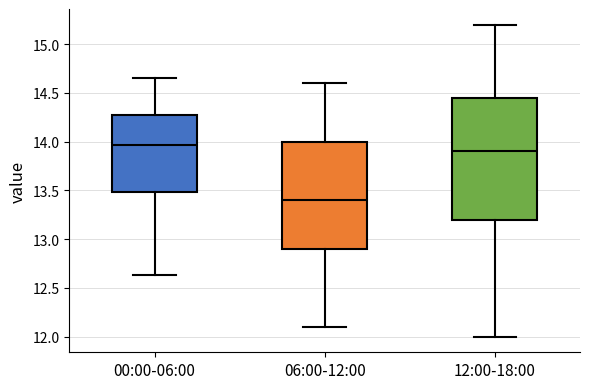

Which box's median line is the lowest?

06:00-12:00